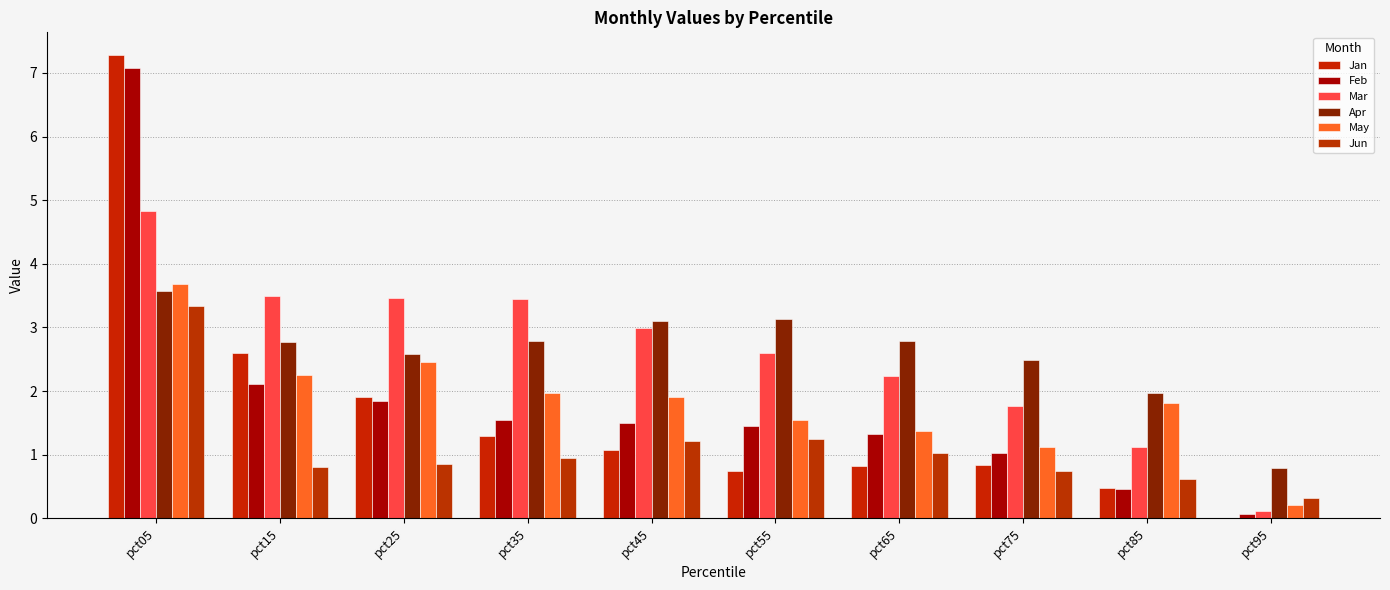

Between pct45 and pct95, which series saw the biggest shift?

Mar